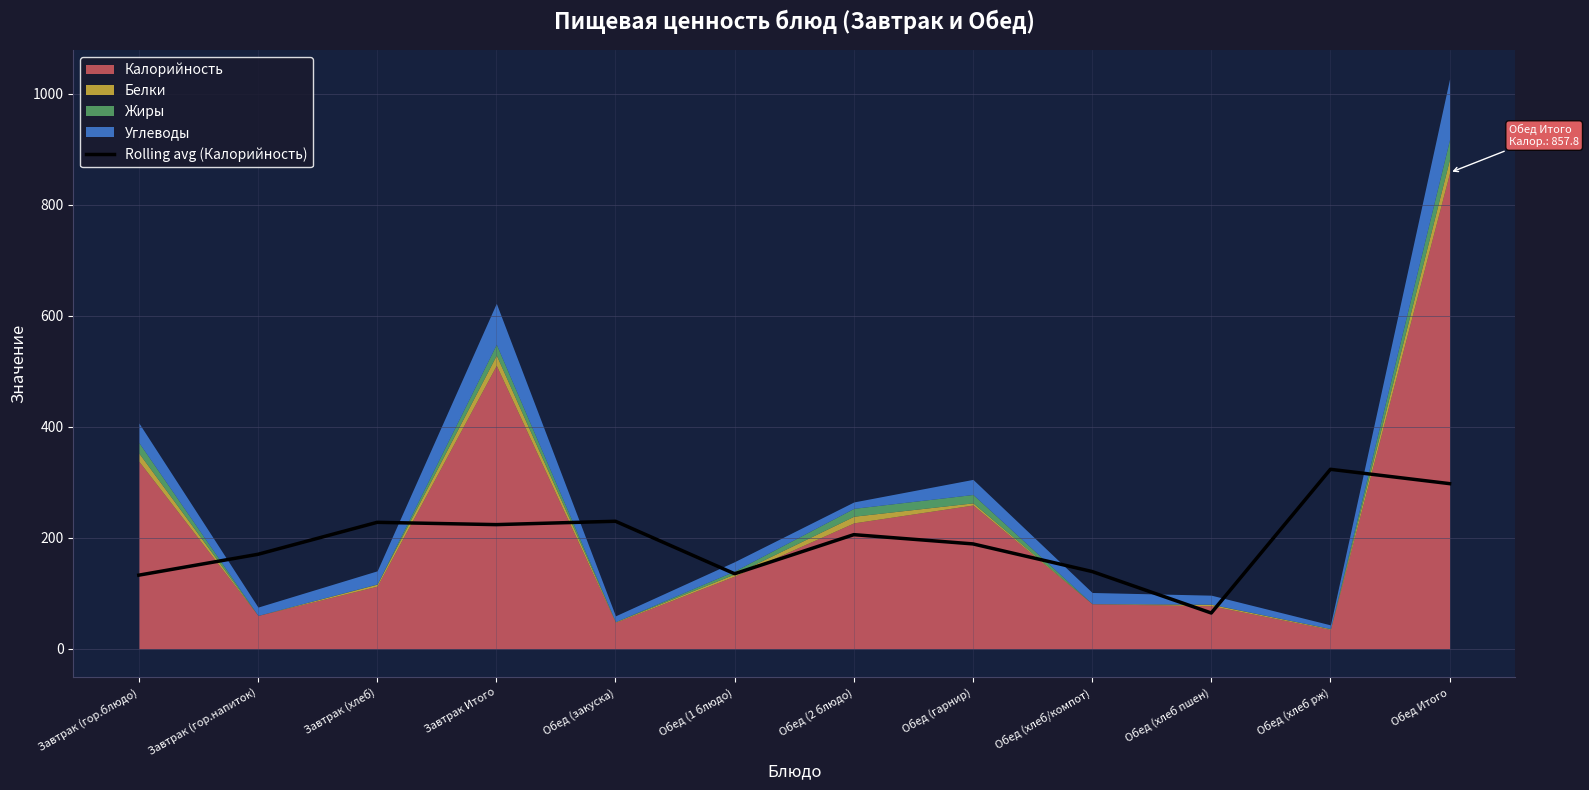

At which label does the data first exceed 205?

Завтрак (хлеб)